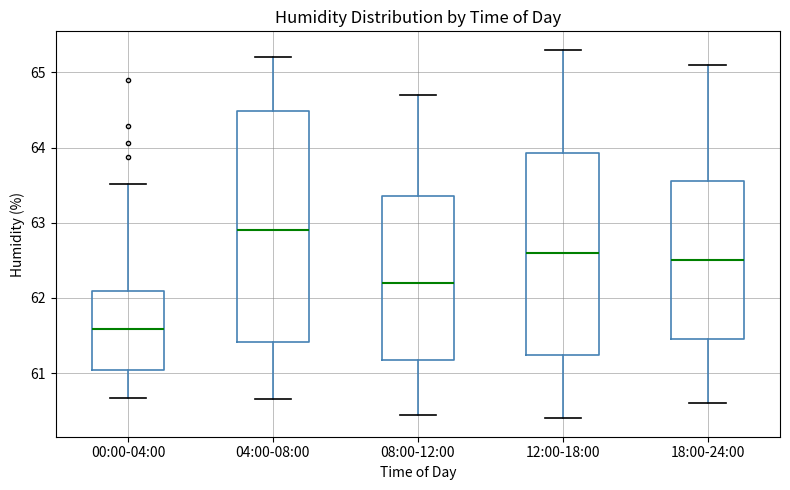

Reading left to right, transcribe this box plot: for each box, give where its median line is, the range the box spans, and where its two whiskers end, as read against the y-axis. The values are not printed on the chart, so give them approximately, as read against the axis.

00:00-04:00: median 61.6, box 61.0 to 62.1, whiskers 60.7 to 63.5
04:00-08:00: median 62.9, box 61.4 to 64.5, whiskers 60.7 to 65.2
08:00-12:00: median 62.2, box 61.2 to 63.4, whiskers 60.5 to 64.7
12:00-18:00: median 62.6, box 61.2 to 63.9, whiskers 60.4 to 65.3
18:00-24:00: median 62.5, box 61.5 to 63.6, whiskers 60.6 to 65.1